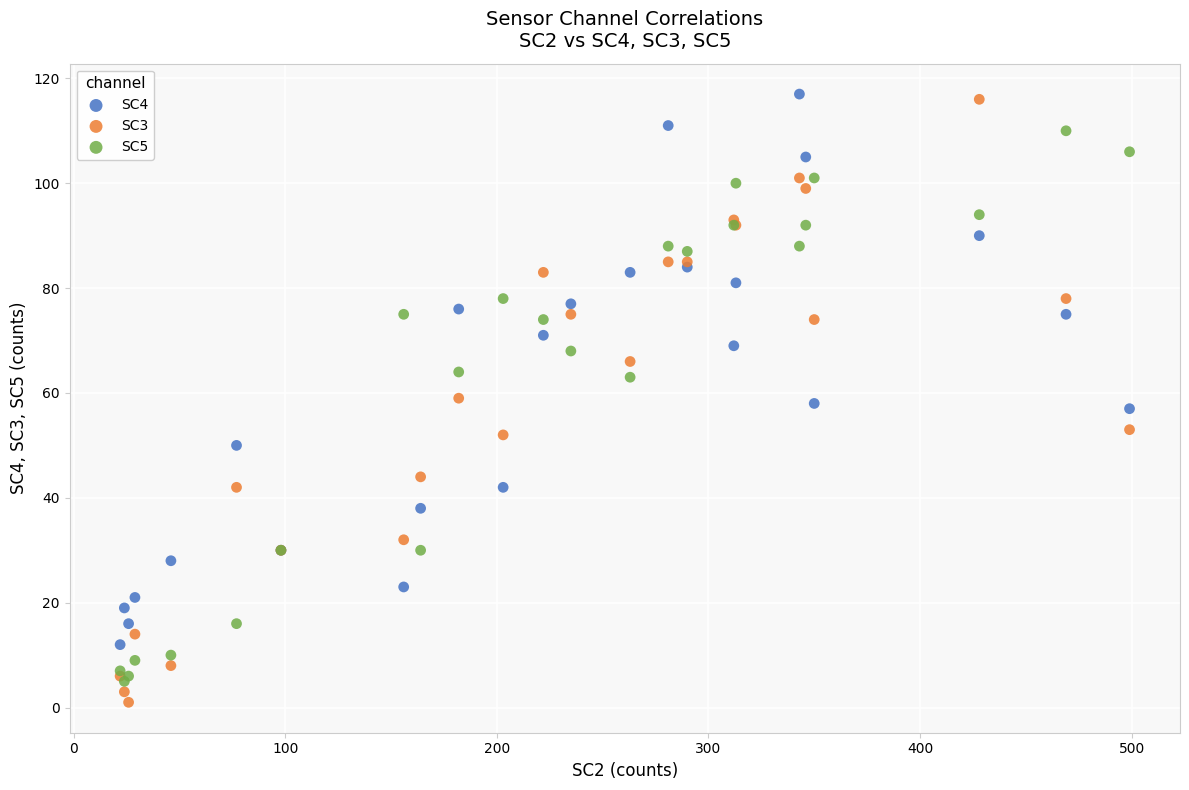

What are all the series names shown in the legend?

SC4, SC3, SC5